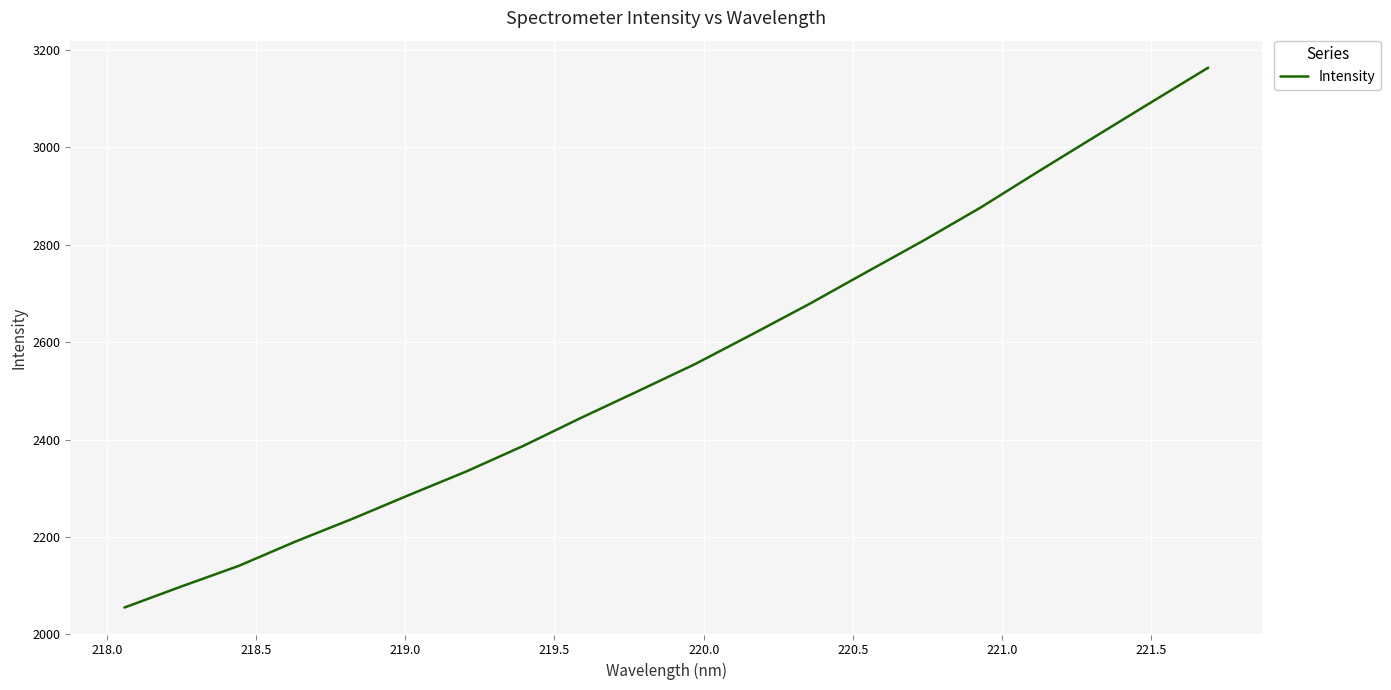

What is the difference between the maximum and minimum values?

1108.5